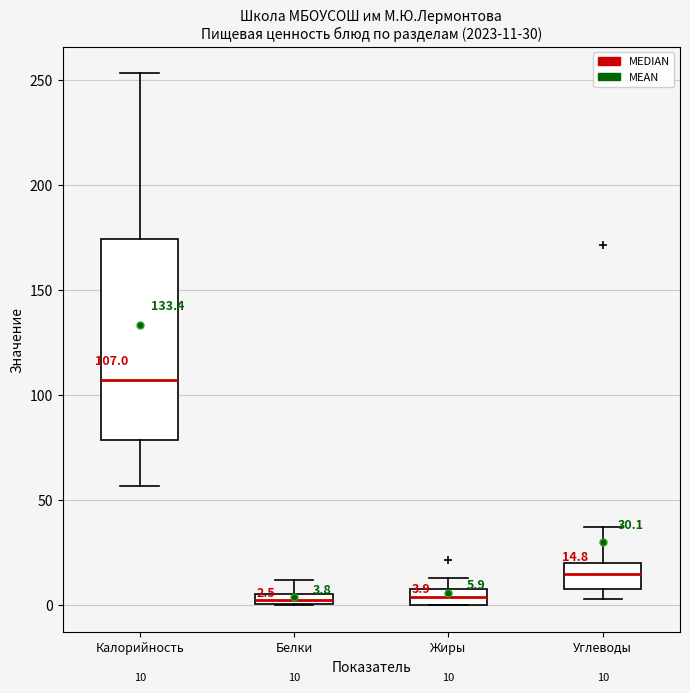

Which box is the tallest, from its lower edge to its upper edge?

Калорийность